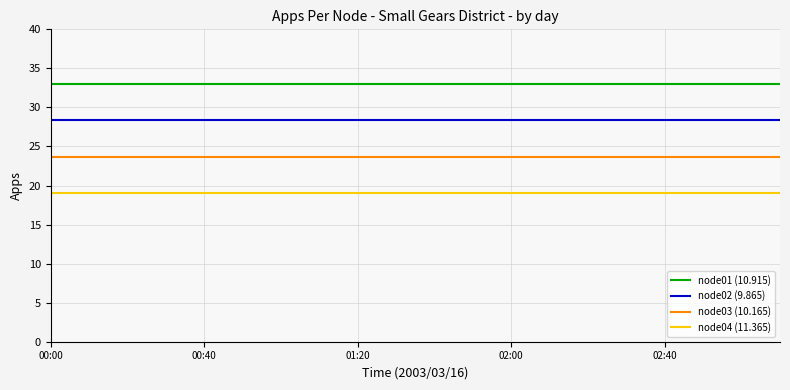

List the series in order of their peak value, highest first.

node01 (10.915), node02 (9.865), node03 (10.165), node04 (11.365)